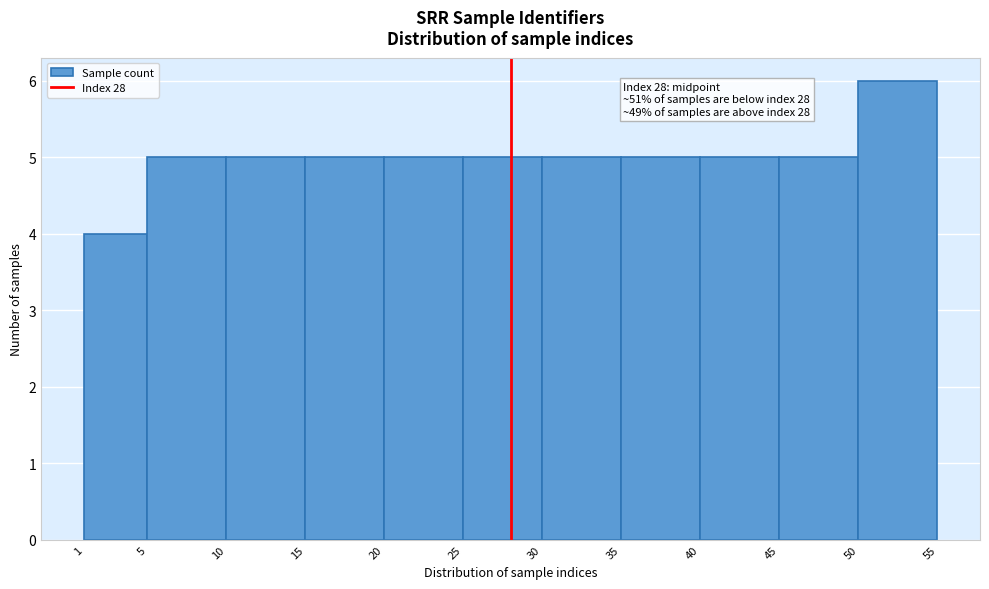

Over which range of the x-axis is the bar tallest?

50 to 55